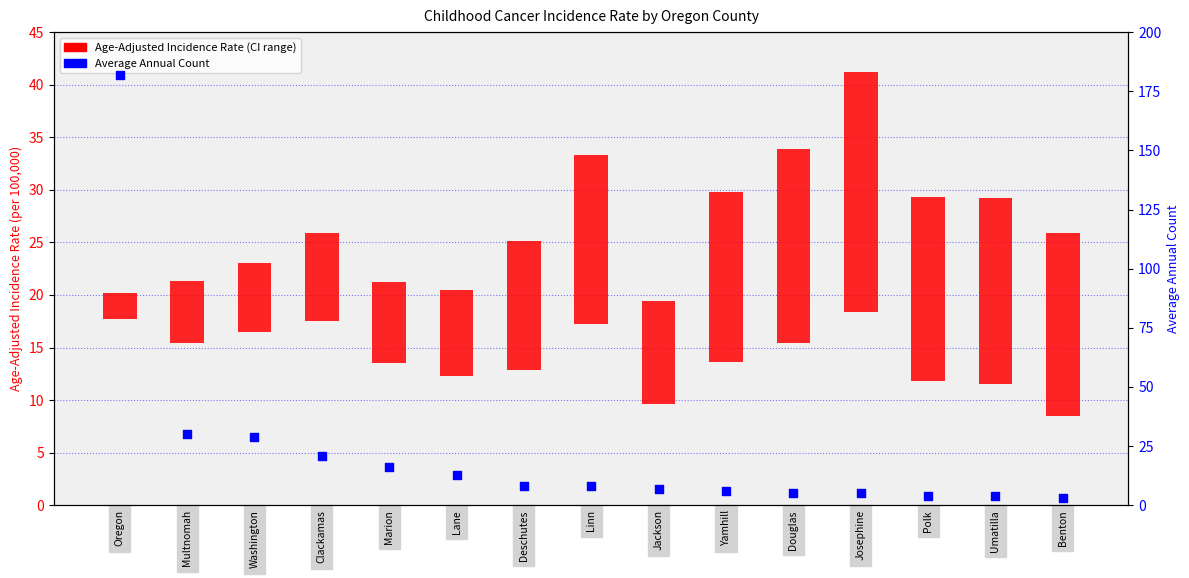

Which series contains the lowest Y value?

Age-Adjusted Incidence Rate